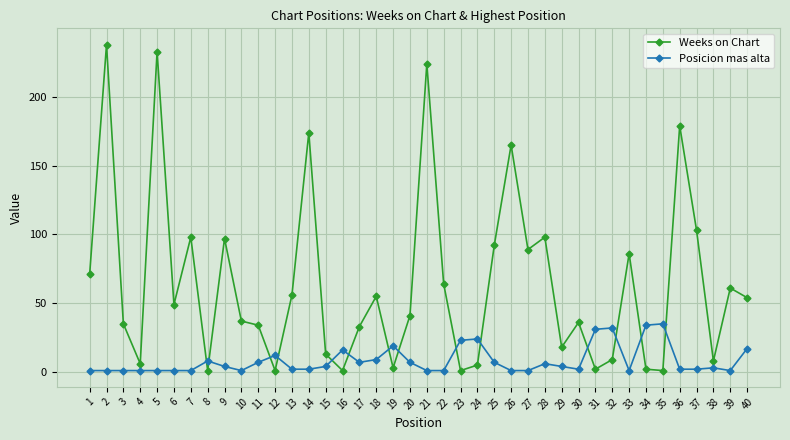

Which series has the widest spread of values?

Weeks on Chart